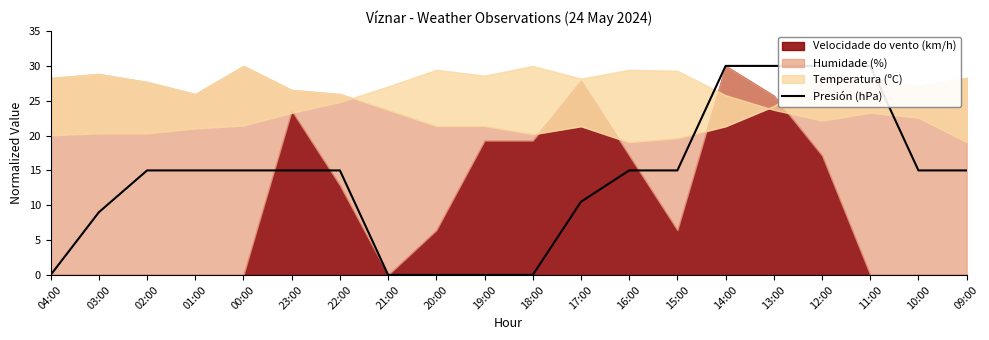

What is the label of the 15th point from the left?

14:00